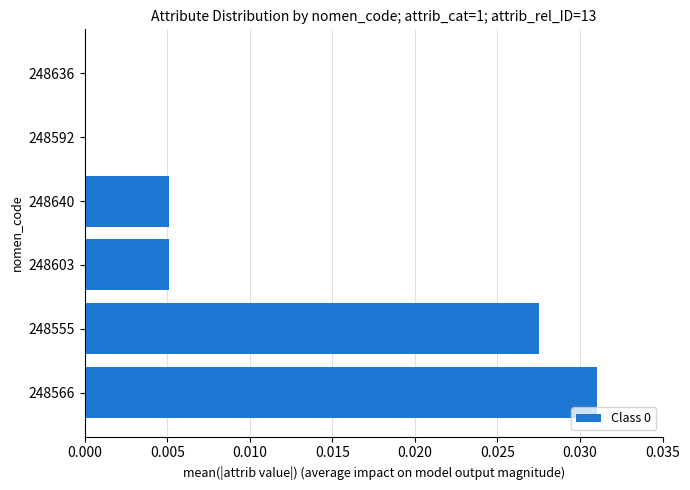

True or false: the data shows 0.0 at 248566.

True